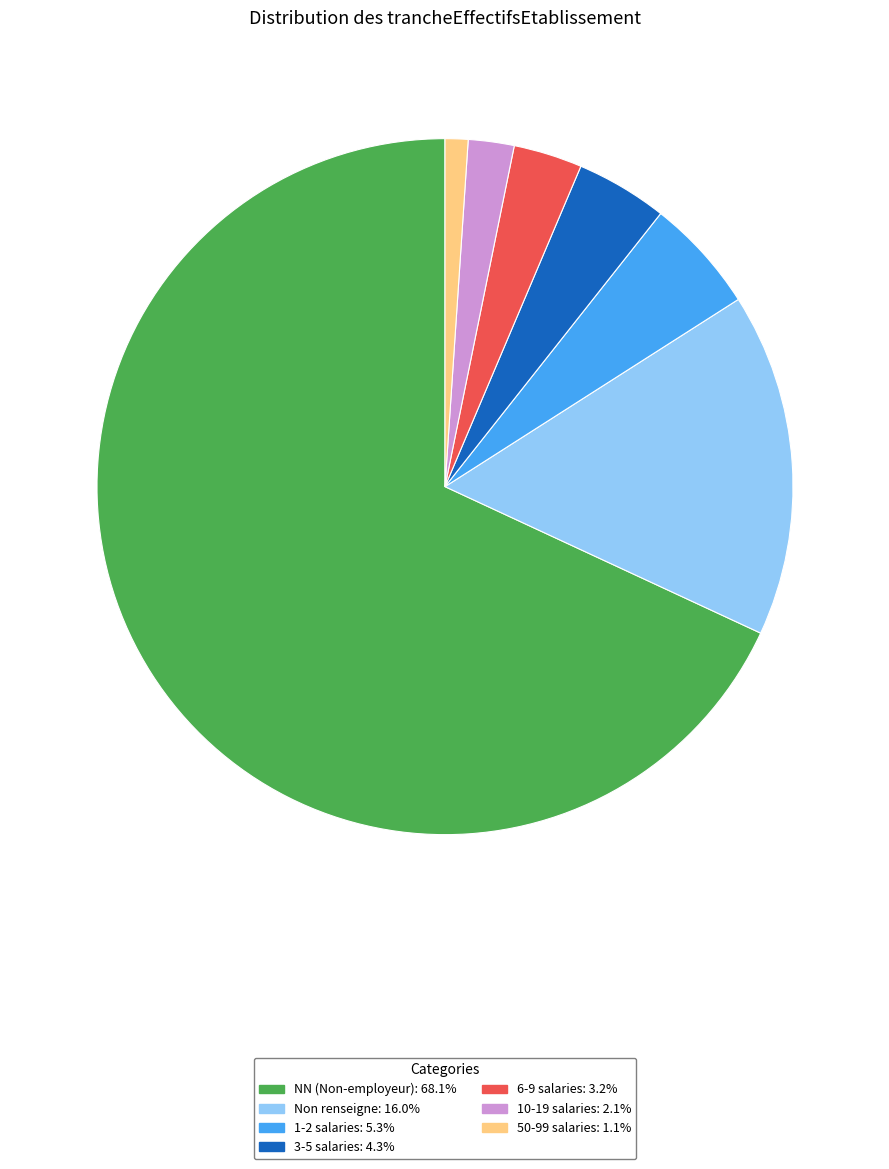

Approximately how many times larger is the value at NN (Non-employeur): 68.1% compared to 3-5 salaries: 4.3%?

16.0